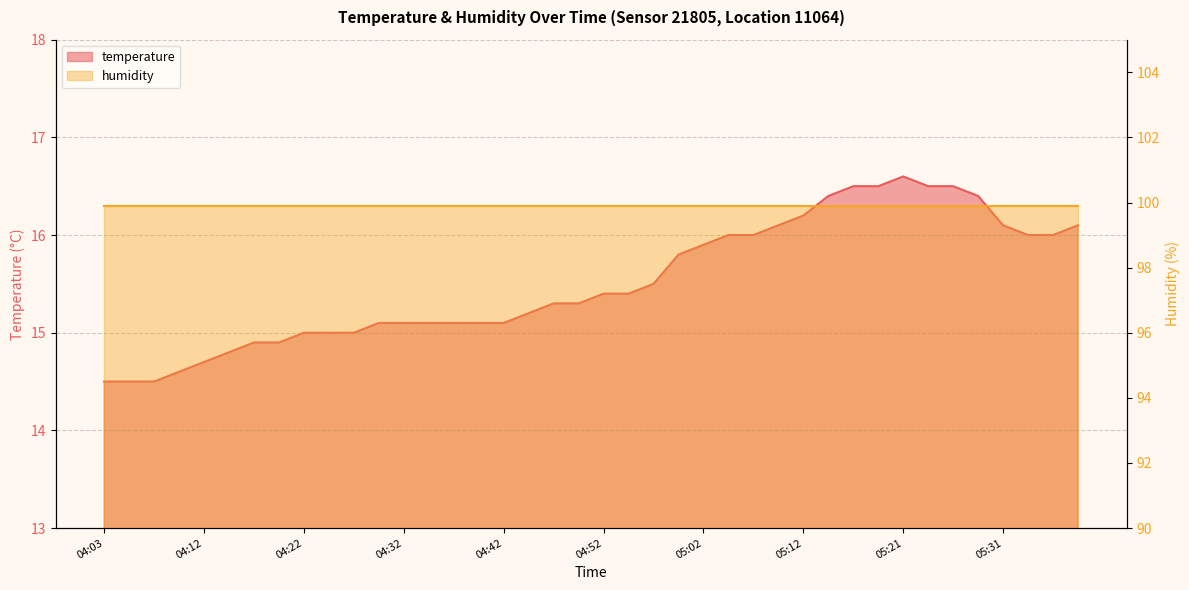

Reading left to right, list all the values displayed in this chart.

14.5	14.5	14.5	14.6	14.7	14.8	14.9	14.9	15.0	15.0	15.0	15.1	15.1	15.1	15.1	15.1	15.1	15.2	15.3	15.3	15.4	15.4	15.5	15.8	15.9	16.0	16.0	16.1	16.2	16.4	16.5	16.5	16.6	16.5	16.5	16.4	16.1	16.0	16.0	16.1